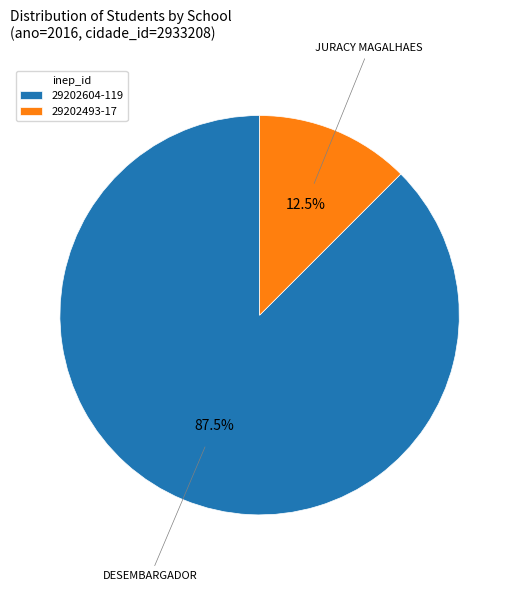

Which slice represents more than half of the pie?

29202604